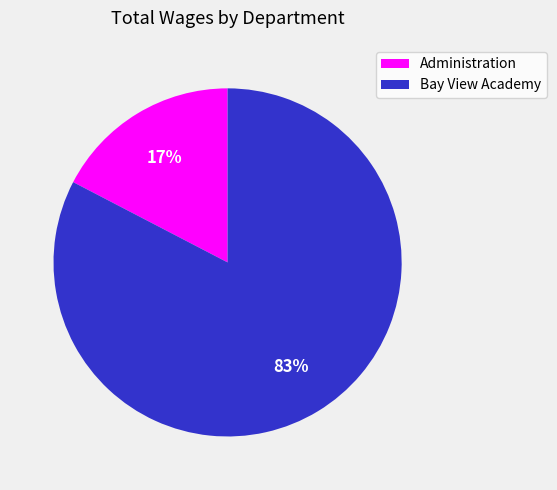

How many slices are in this pie chart?

2